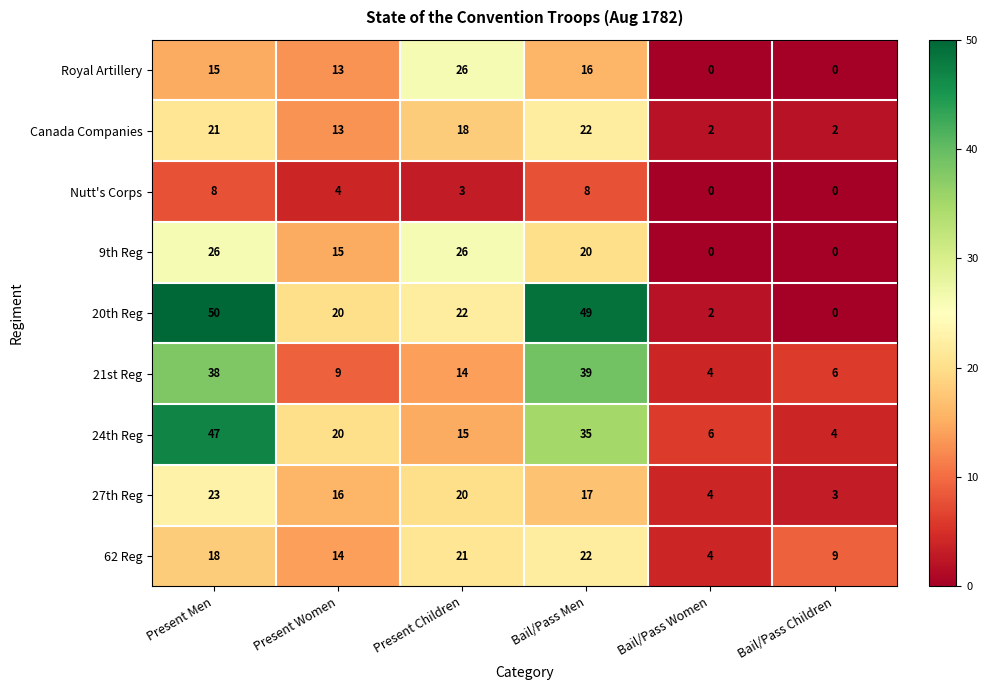

What is the maximum value shown in the chart?

50